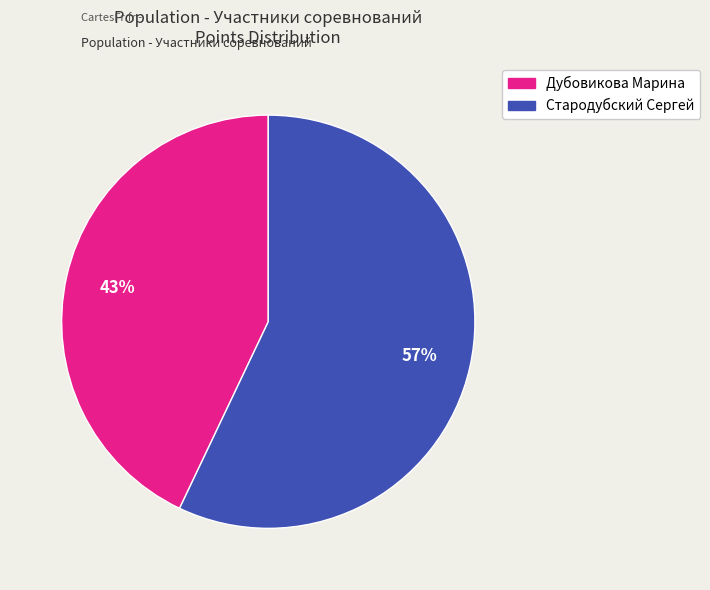

How many segments does this pie chart have?

2